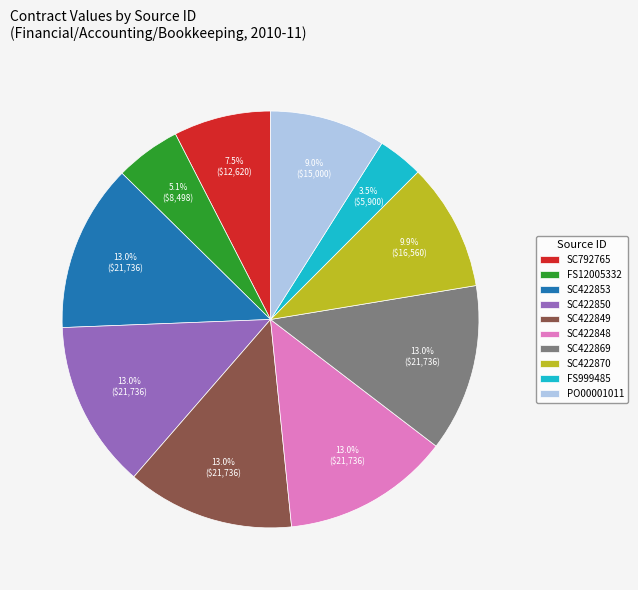

Is it true that SC422870 is 21% of the pie?

False